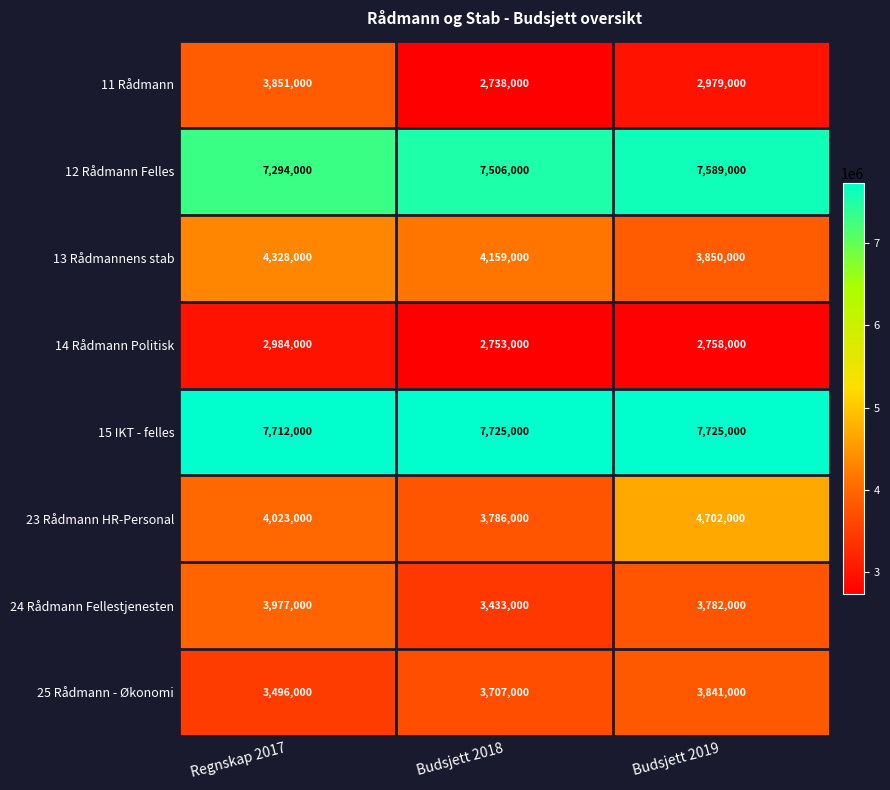

The value of 24 Rådmann Fellestjenesten at Regnskap 2017 is 3977000. True or false?

True